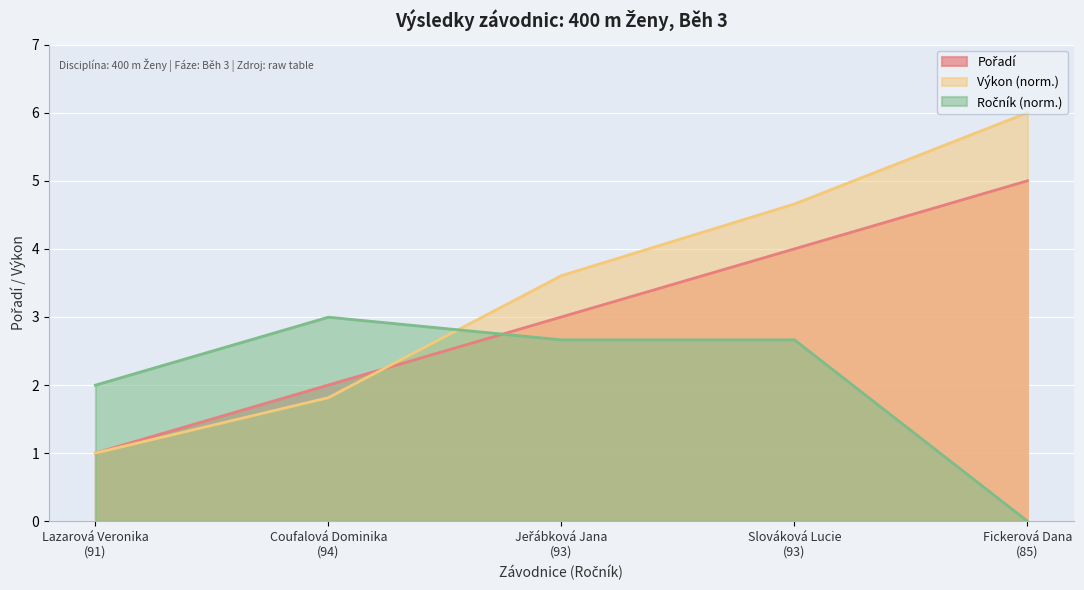

What is the difference between the values at Fickerová Dana
(85) and Coufalová Dominika
(94)?

3